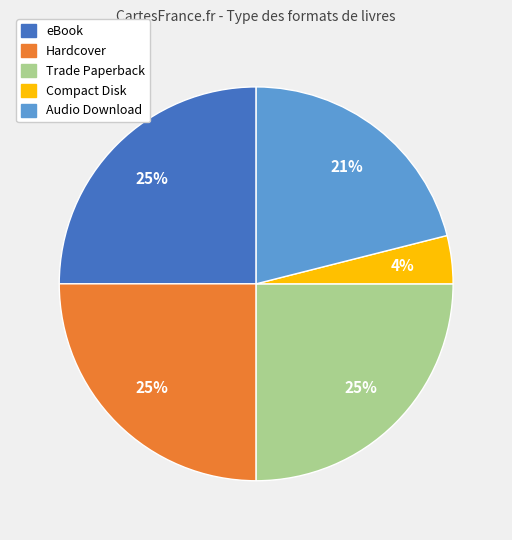

Which slice is the smallest?

Compact Disk